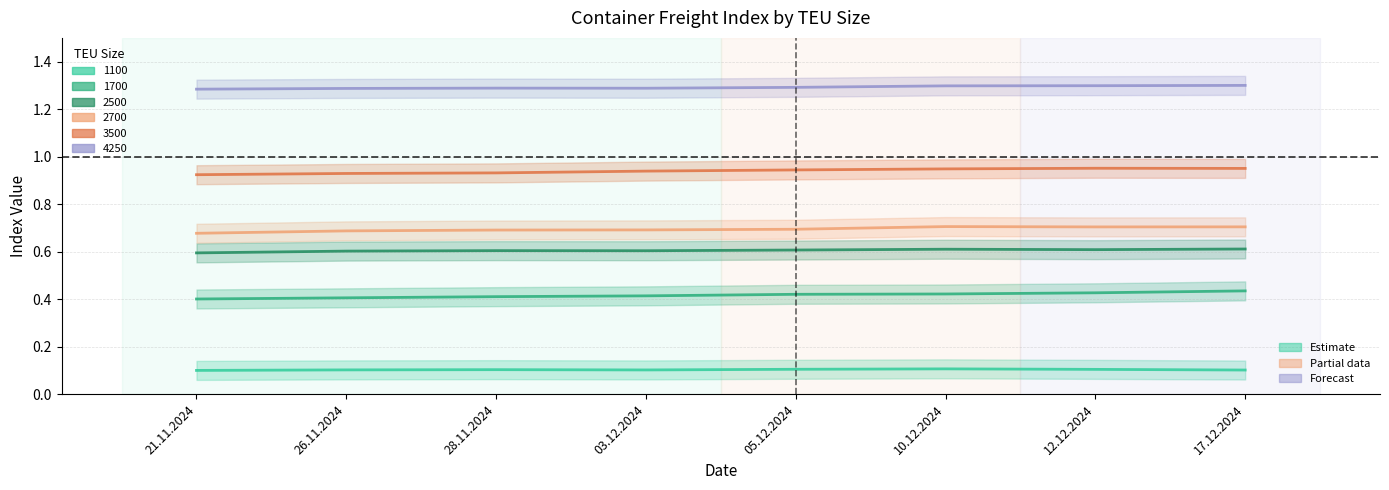

True or false: 2500 and 3500 cross at least once.

False